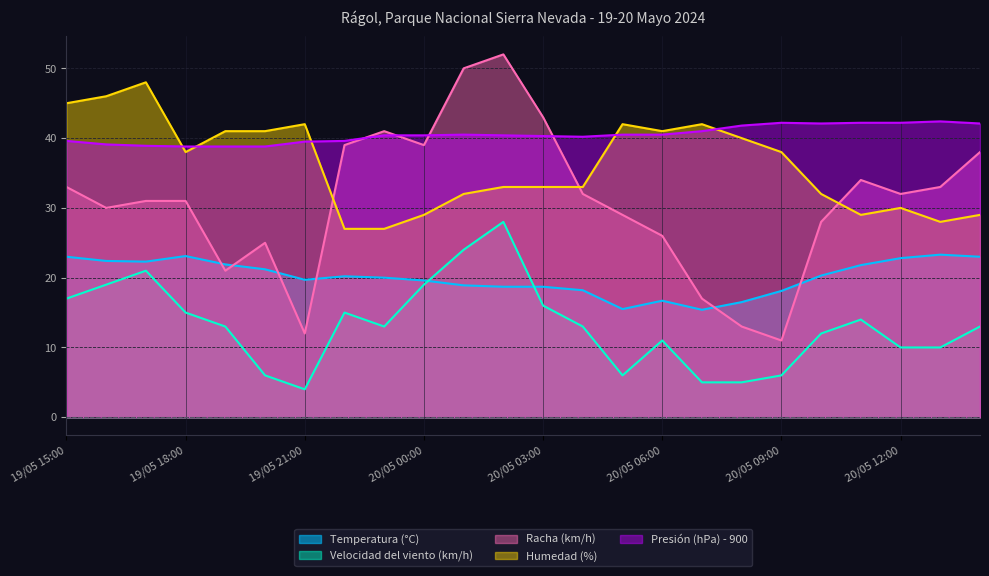

What is the lowest value of the Velocidad del viento (km/h) series?

4.0